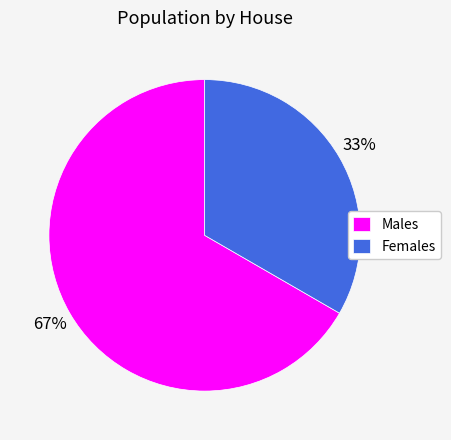

Between Males and Females, which is larger?

Males